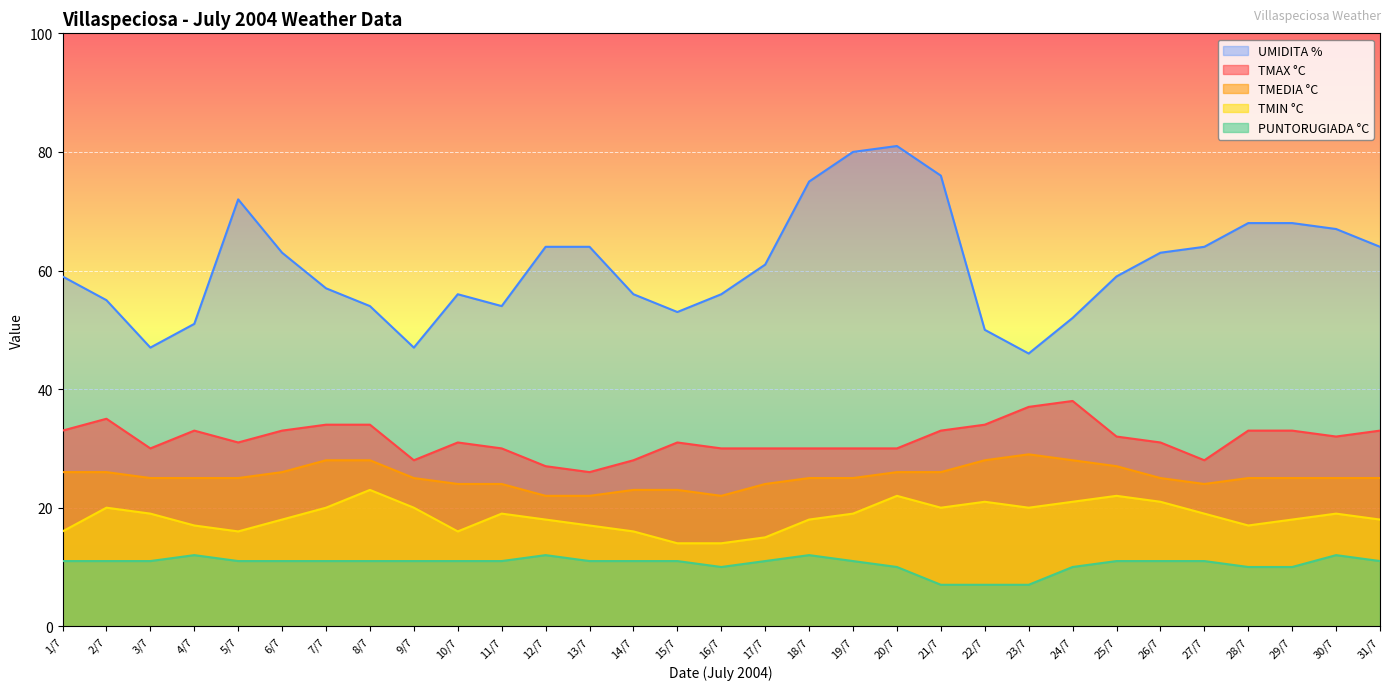

Where is UMIDITA % nearest to the value 63?

6/7